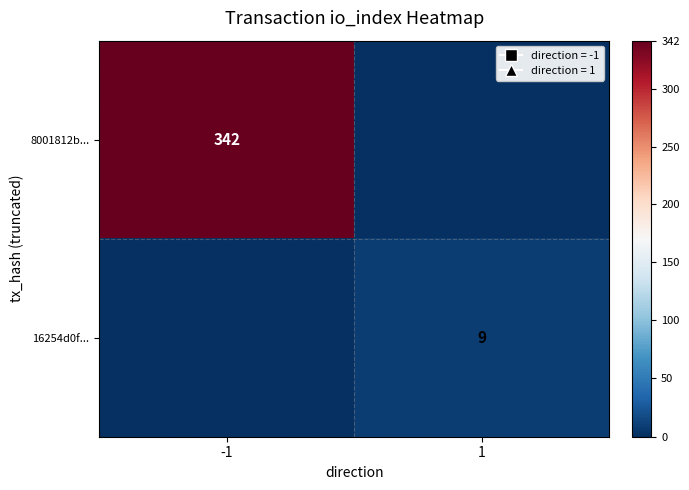

At how many categories does at least one series exceed 147?

1